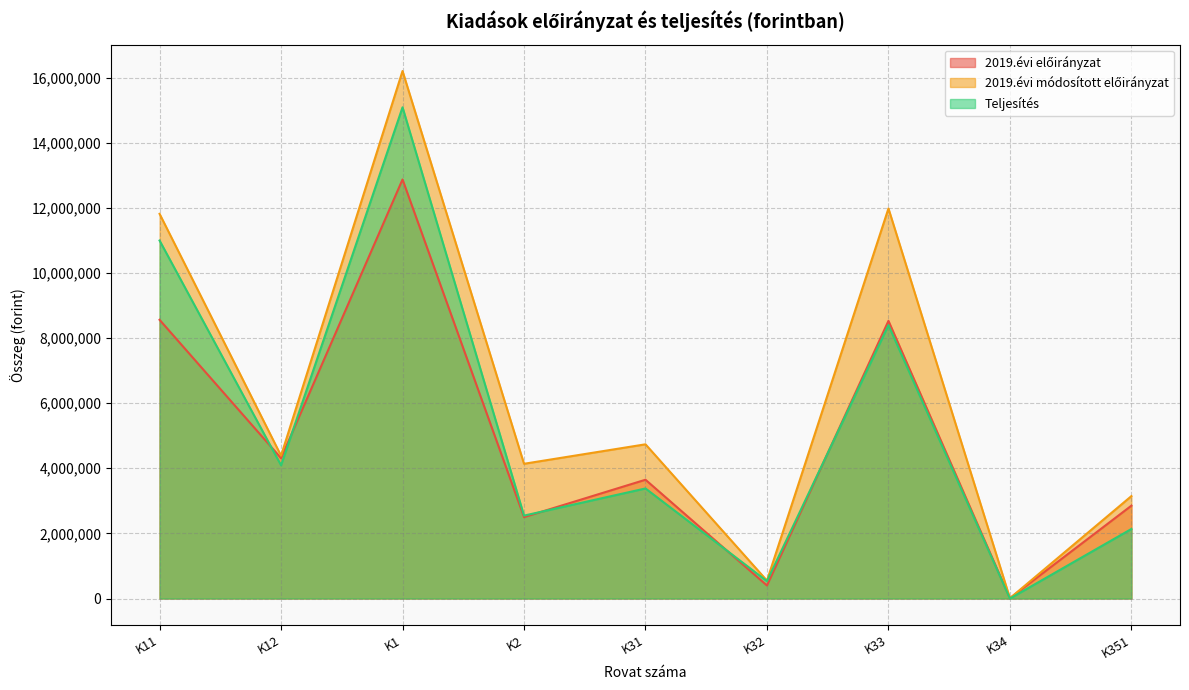

Where is 2019.évi módosított előirányzat nearest to the value 8104900?

K31